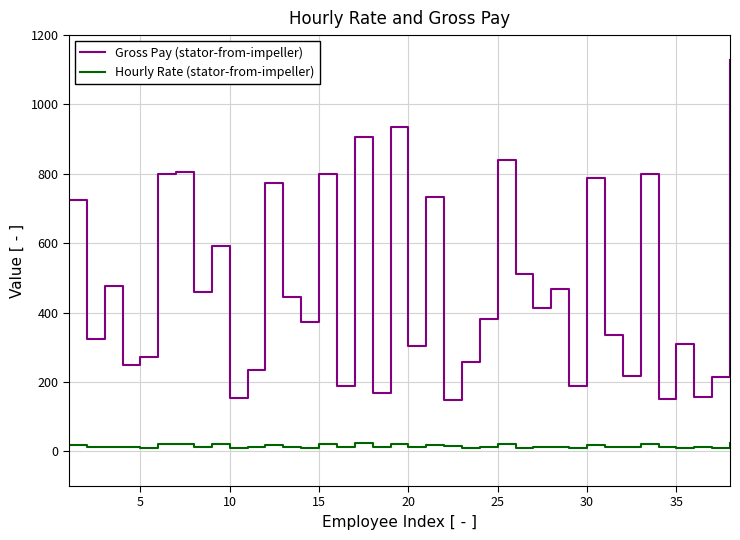

What is the difference between the maximum and minimum values in the Hourly Rate (stator-from-impeller) series?

14.8